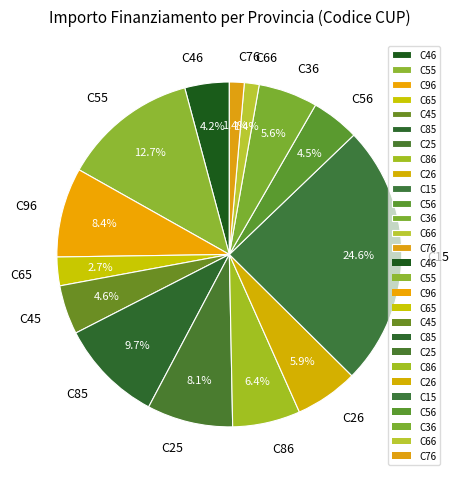

What percentage is NOT represented by C36?

94.4%